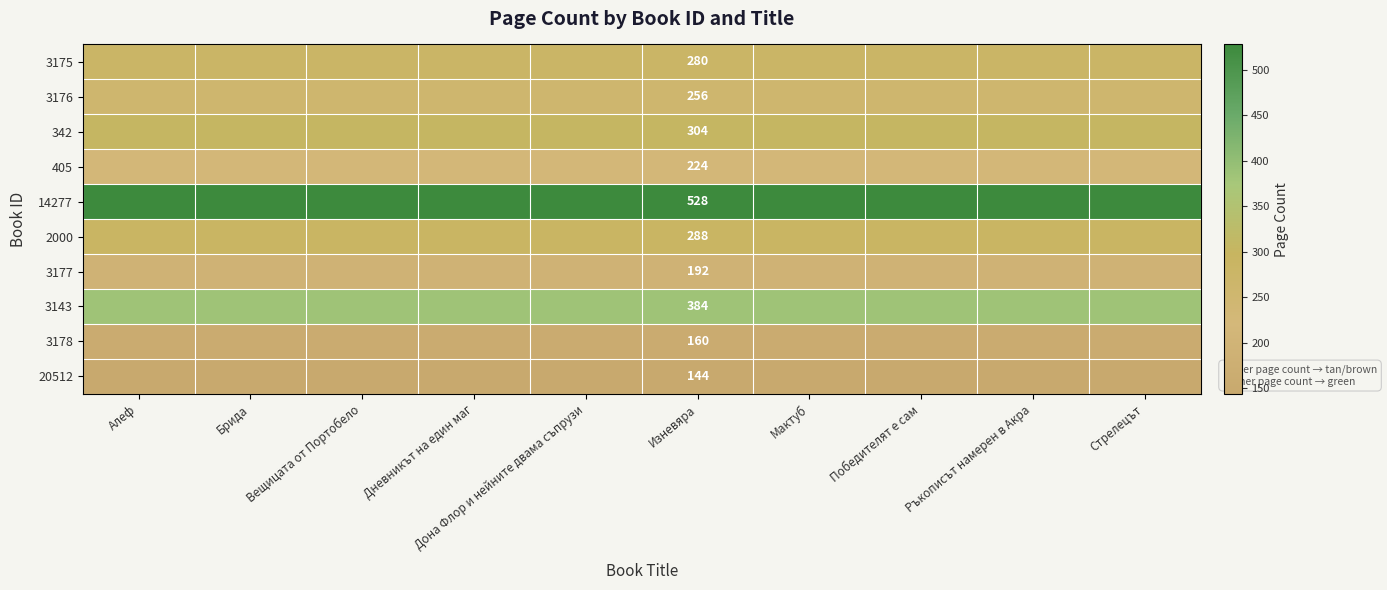

Is it true that 20512 equals 144 at Изневяра?

True